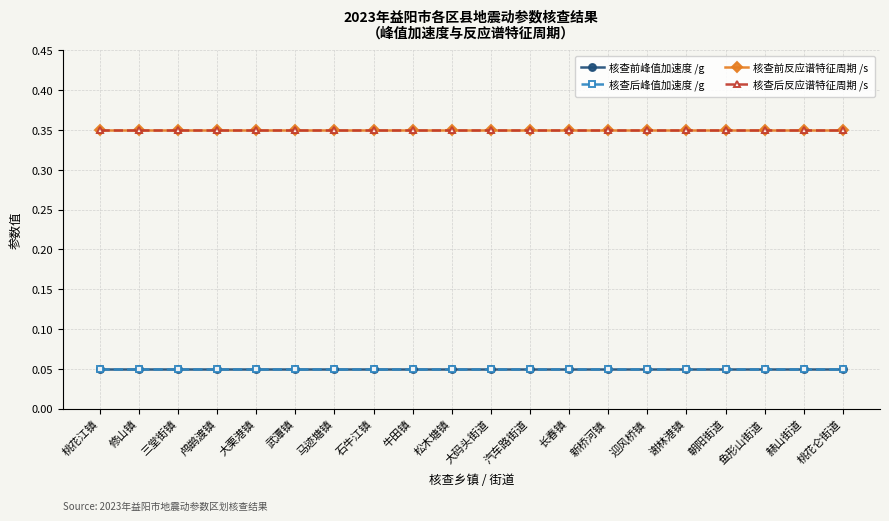

At which label does 核查后反应谱特征周期 /s reach its peak?

桃花江镇